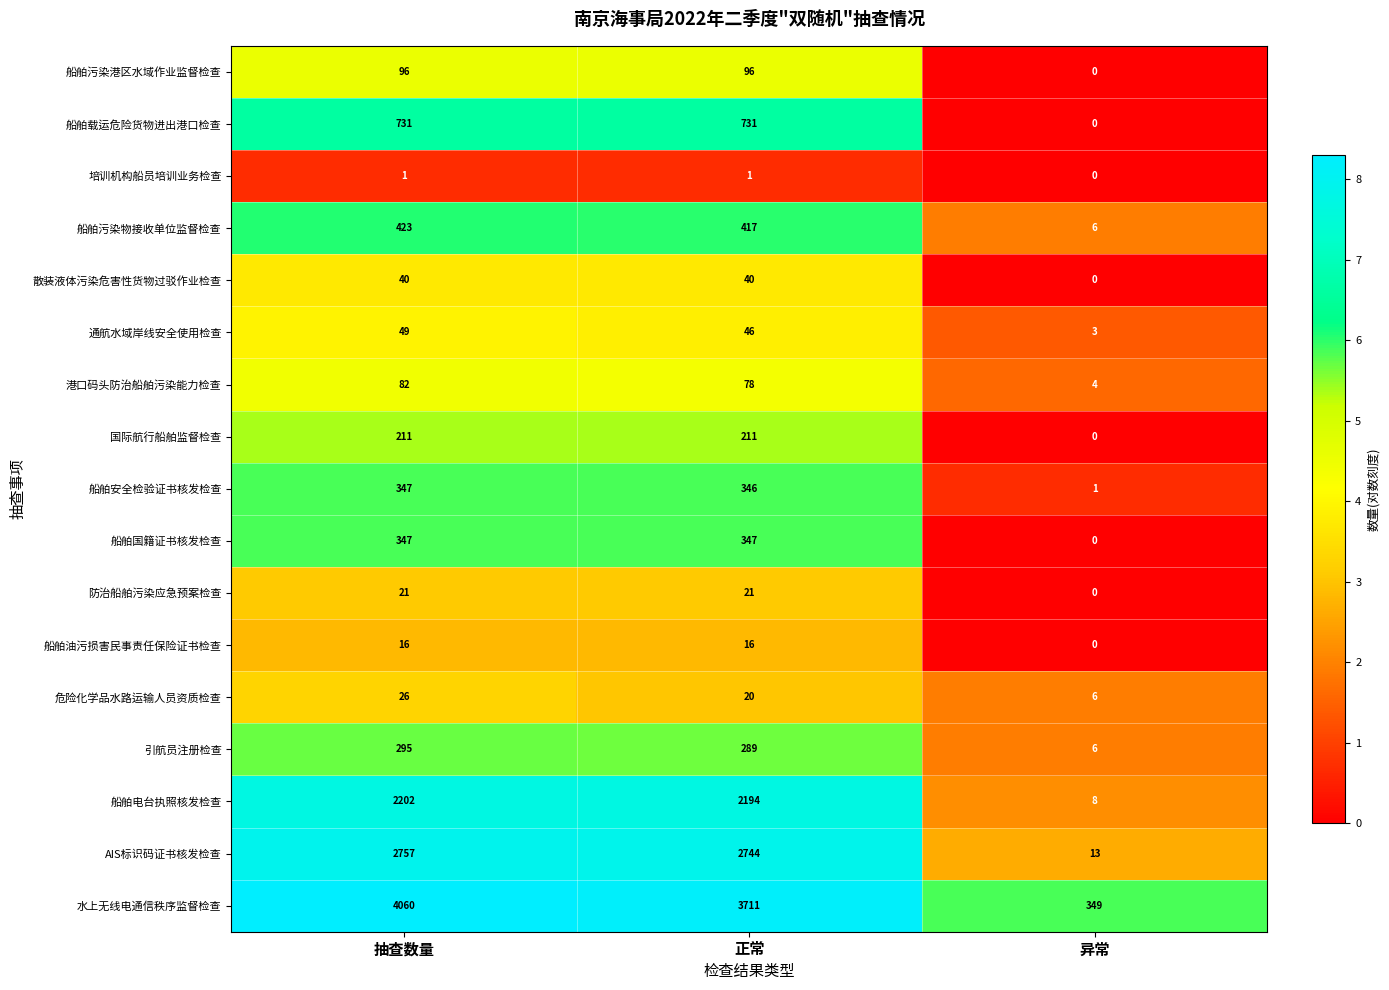

Which category has the highest value across all series?

抽查数量